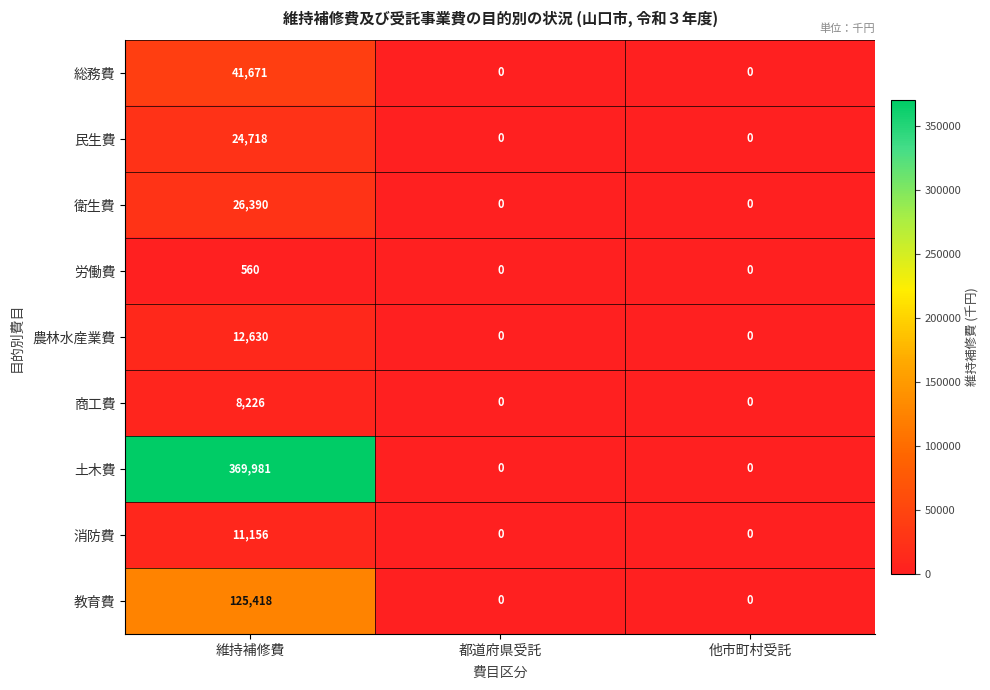

At which category is the sum across all series the highest?

維持補修費